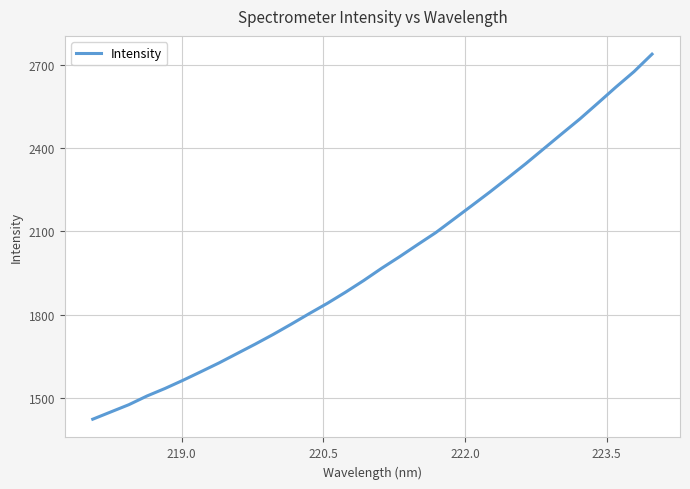

What is the greatest value displayed?

2738.8